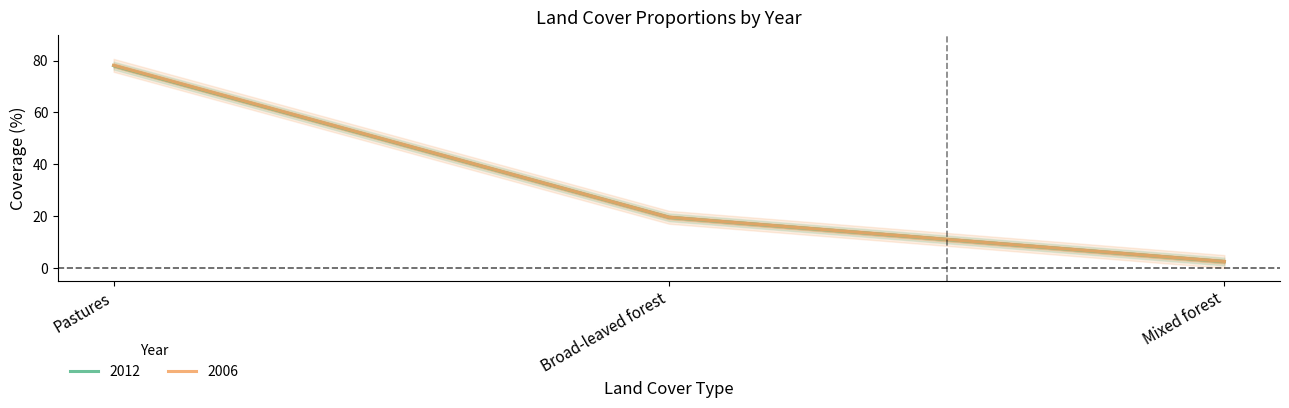

What is the sum of the 2006 values at Pastures and Mixed forest?

80.6